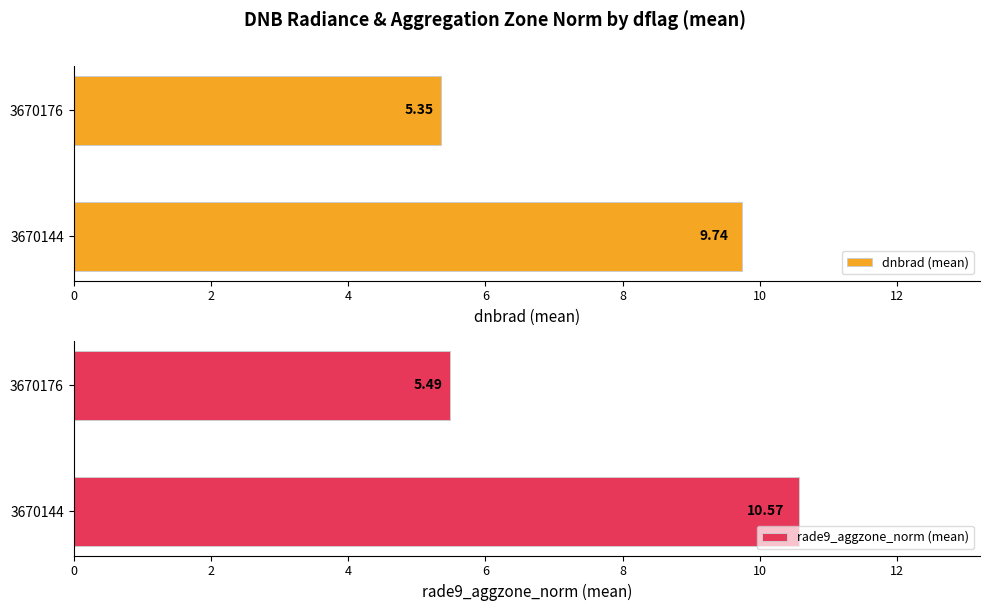

What is the sum of all dnbrad (mean) values?

15.1